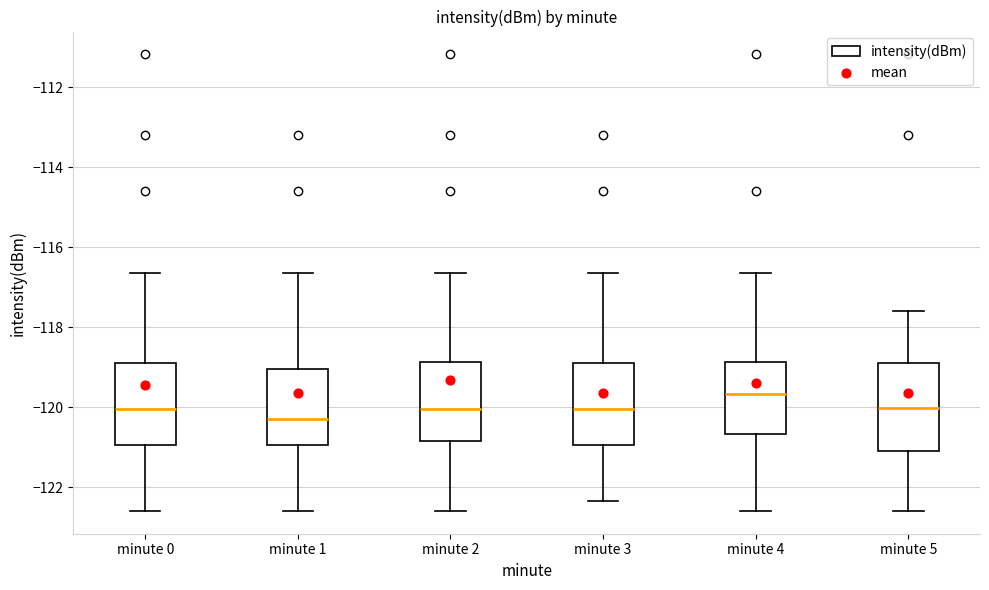

Which box has the highest median line?

minute 4